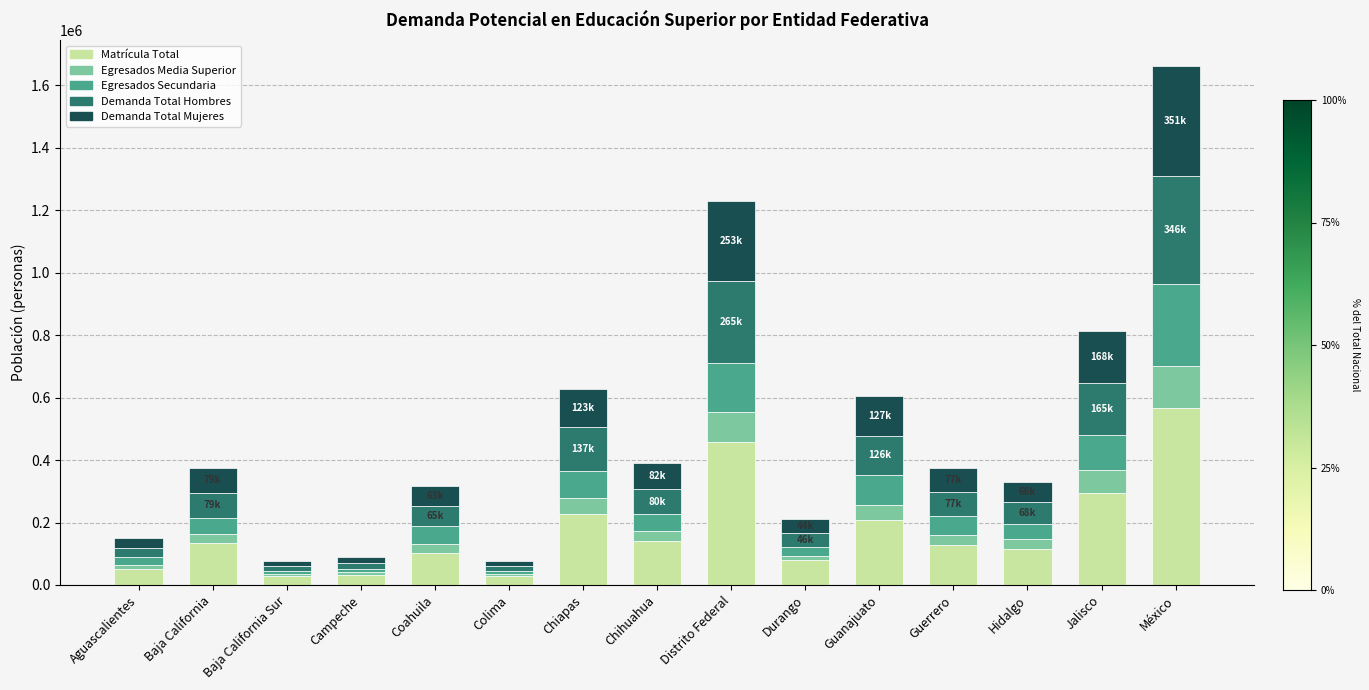

Which category has the highest value in the Matrícula Total series?

México